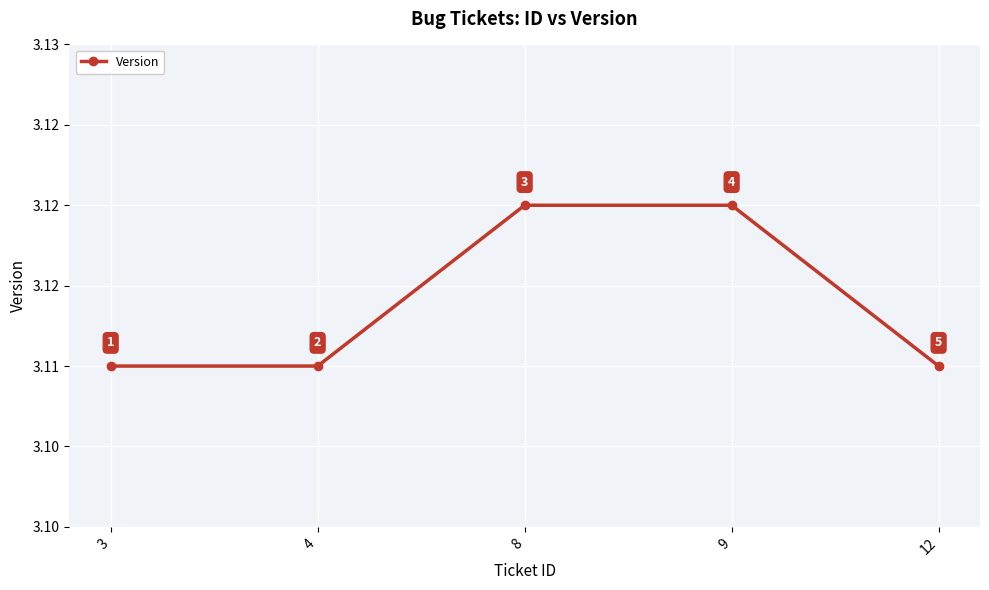

The value at 8 is 5.5. True or false?

False